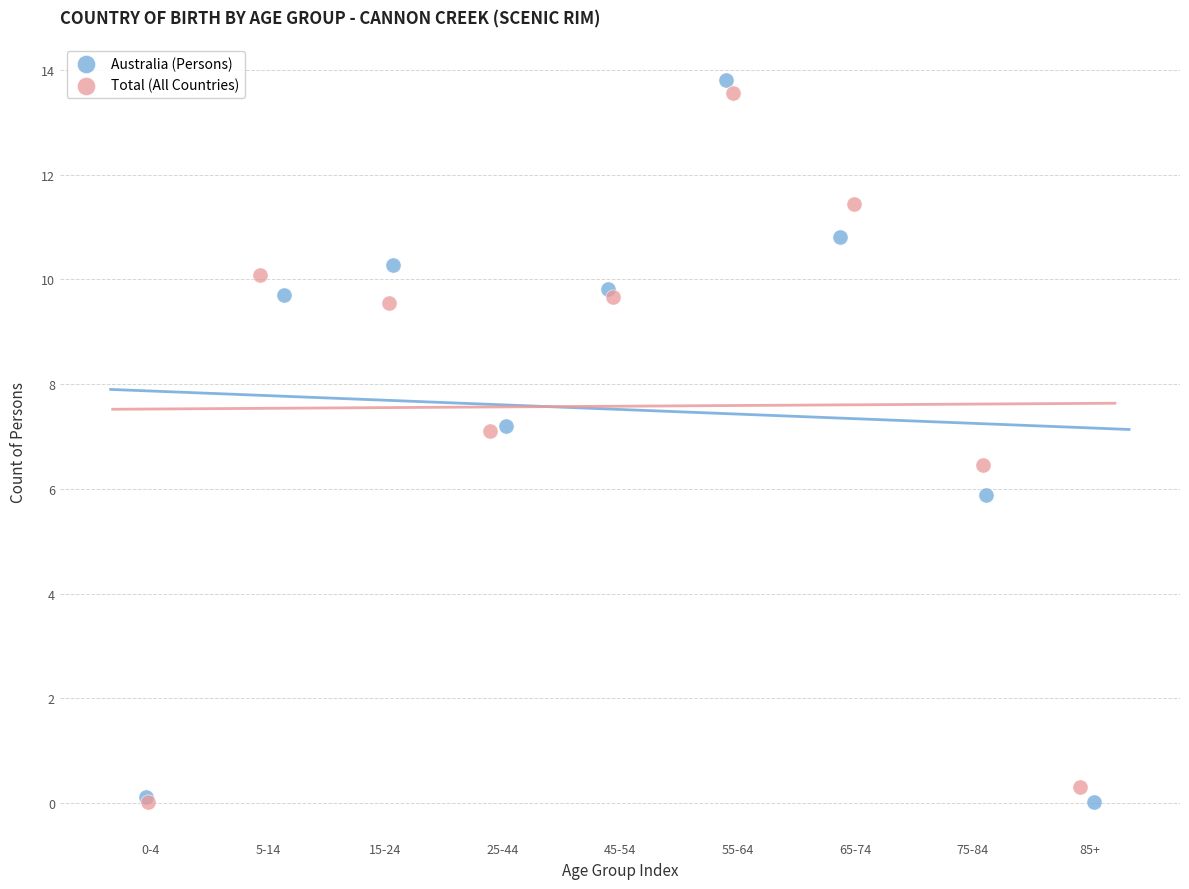

What are all the series names shown in the legend?

Australia (Persons), Total (All Countries)